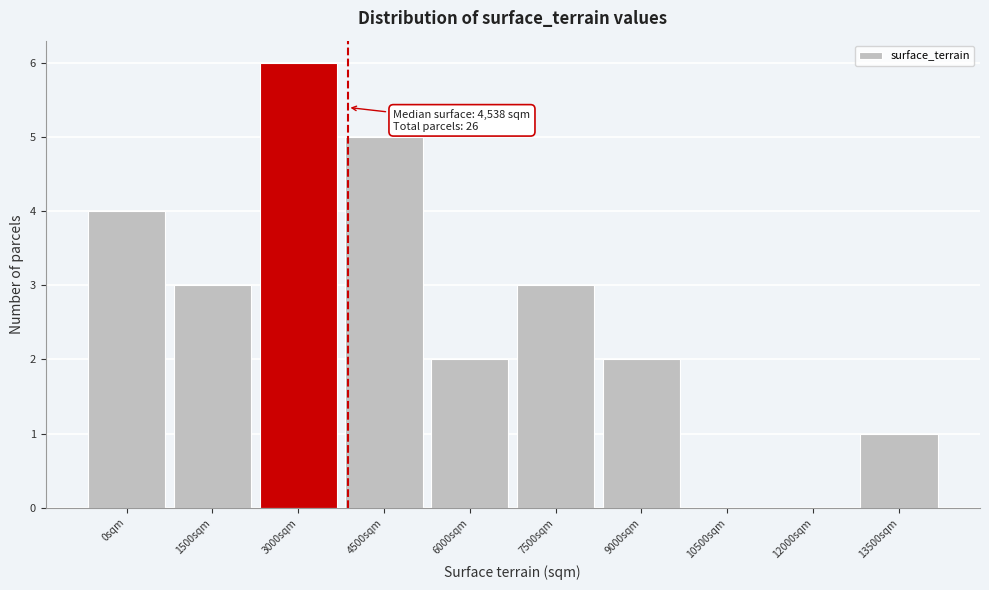

Reading left to right, transcribe all the data shown in this chart.

0sqm=4	1500sqm=3	3000sqm=6	4500sqm=5	6000sqm=2	7500sqm=3	9000sqm=2	10500sqm=0	12000sqm=0	13500sqm=1